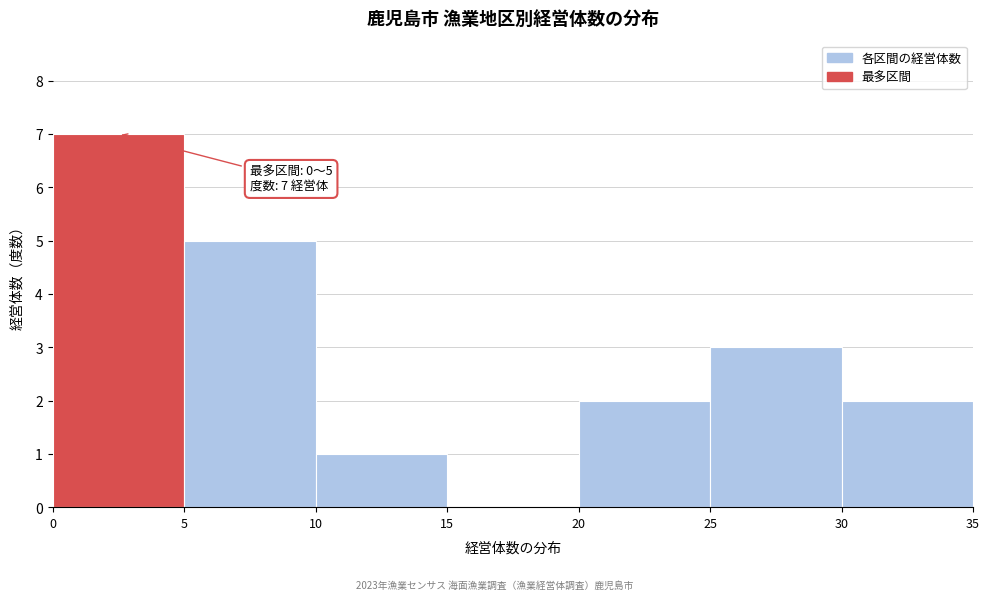

Over which range of the x-axis is the bar tallest?

0 to 5